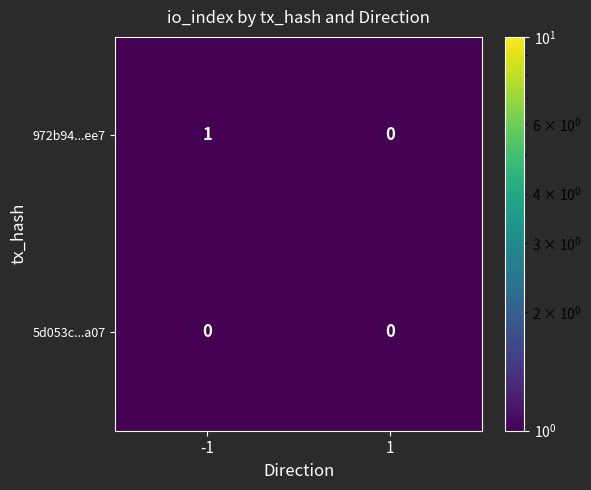

Reading left to right, extract all data points from this chart.

972b94...ee7: 1	0
5d053c...a07: 0	0